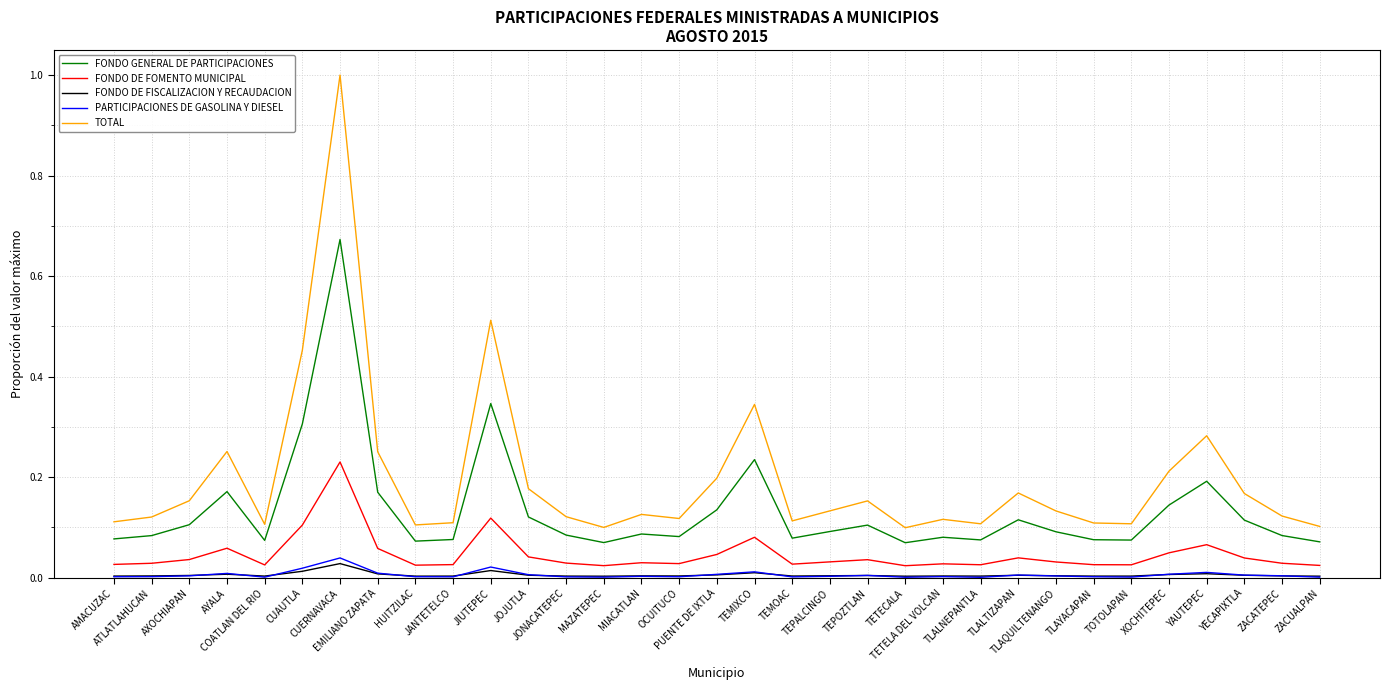

True or false: FONDO GENERAL DE PARTICIPACIONES and FONDO DE FISCALIZACION Y RECAUDACION intersect in this chart.

False